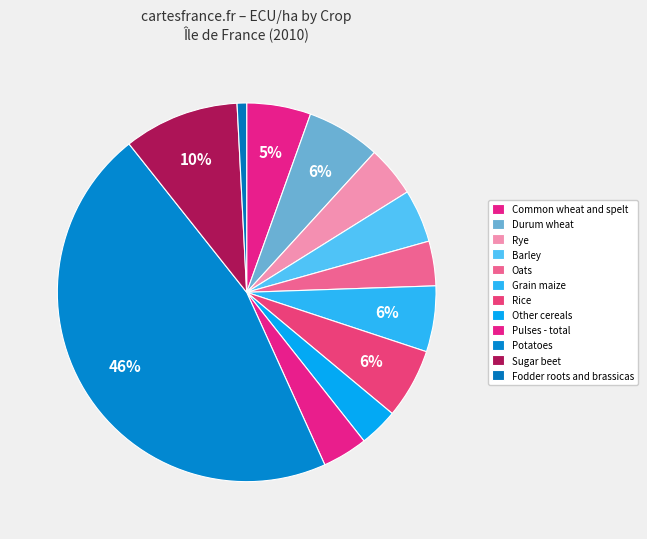

How many segments does this pie chart have?

12